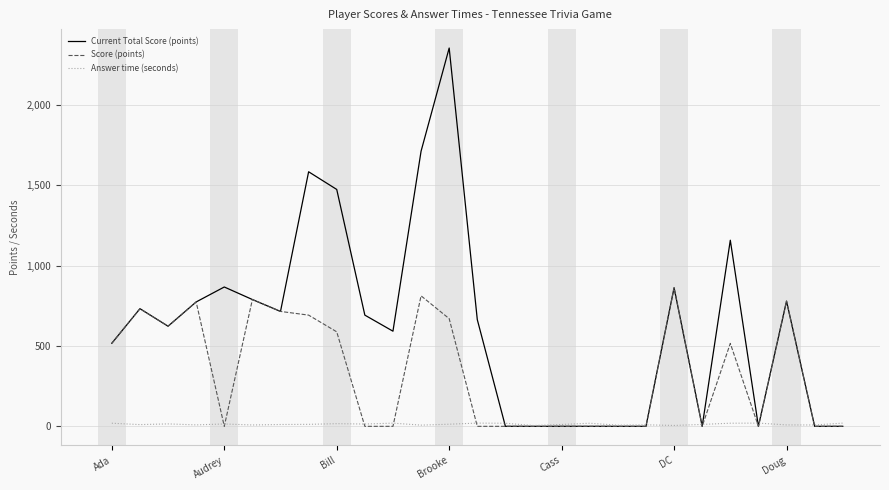

Is this an area chart (filled region under the line)?

No